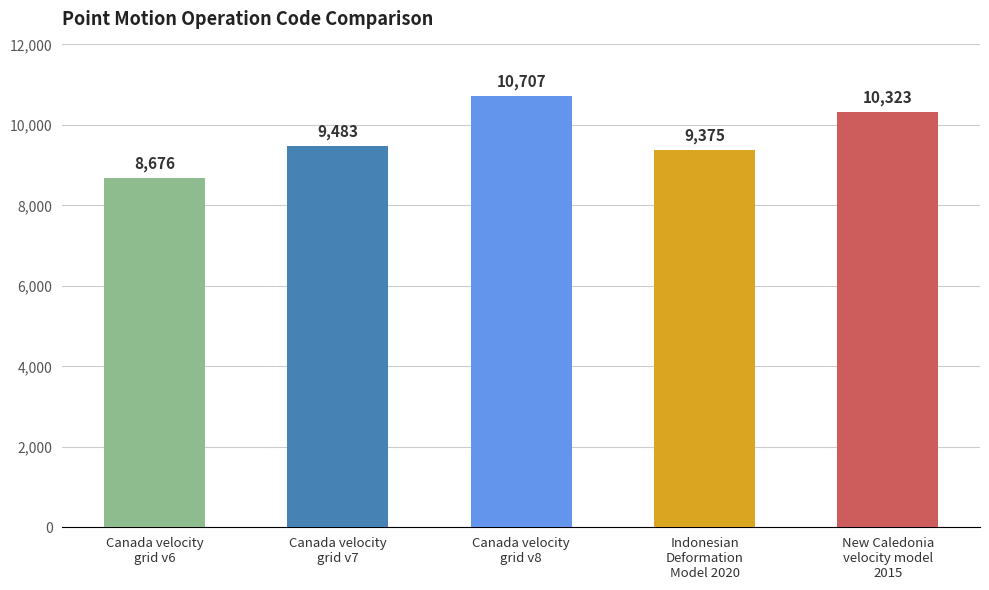

List the labels in order of value, smallest first.

Canada velocity
grid v6, Indonesian
Deformation
Model 2020, Canada velocity
grid v7, New Caledonia
velocity model
2015, Canada velocity
grid v8